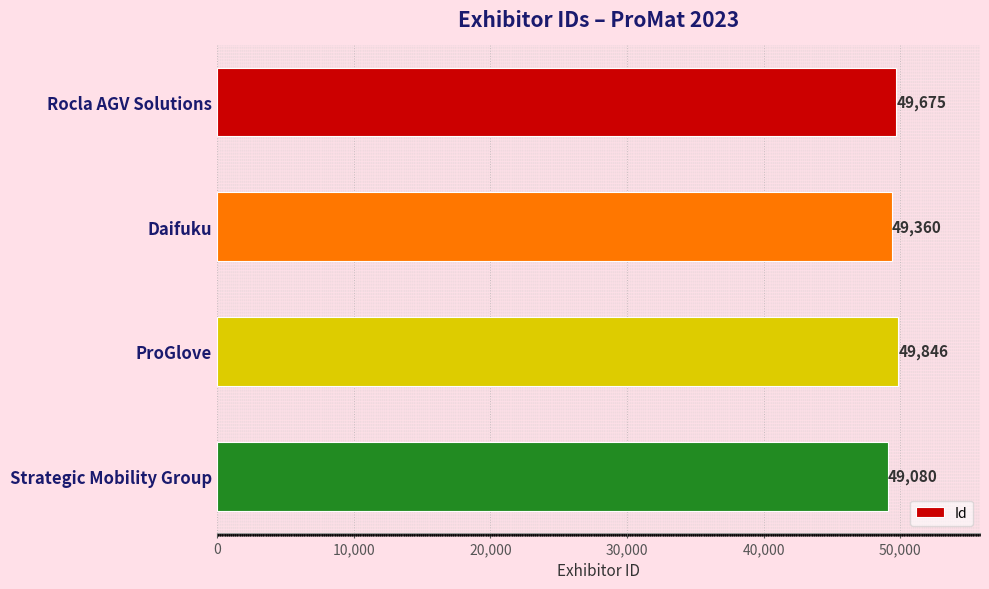

What is the sum of the values at Daifuku and ProGlove?

99206